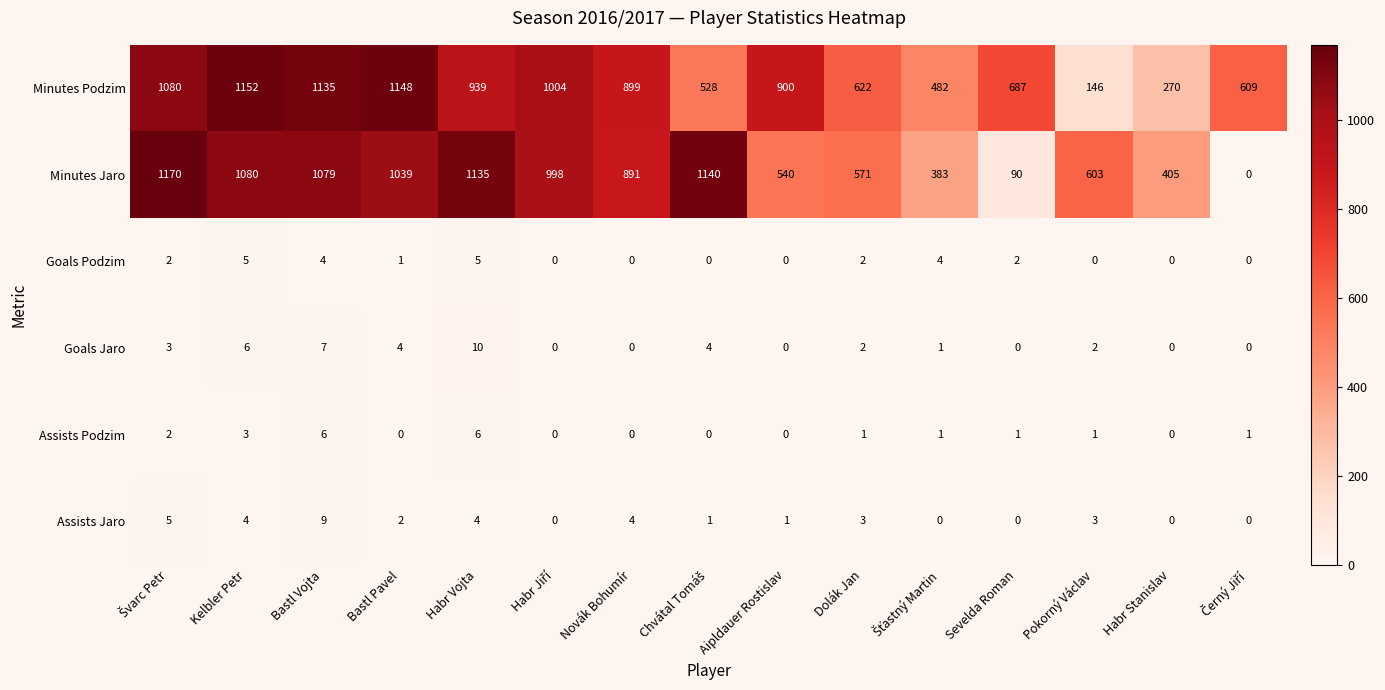

Count the number of data series in this chart.

6